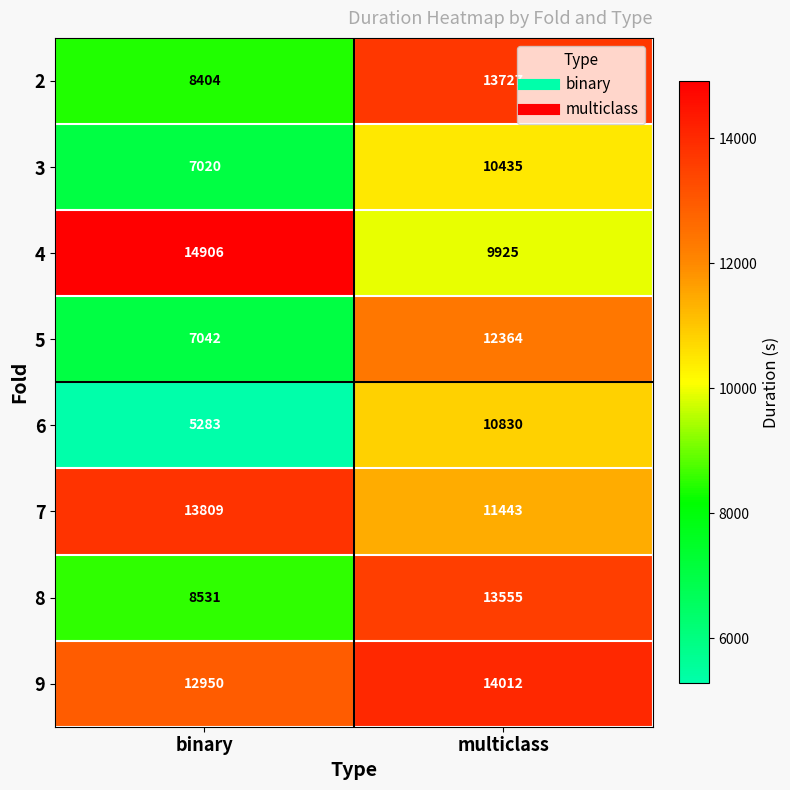

What is the difference between the 7 values at binary and multiclass?

2366